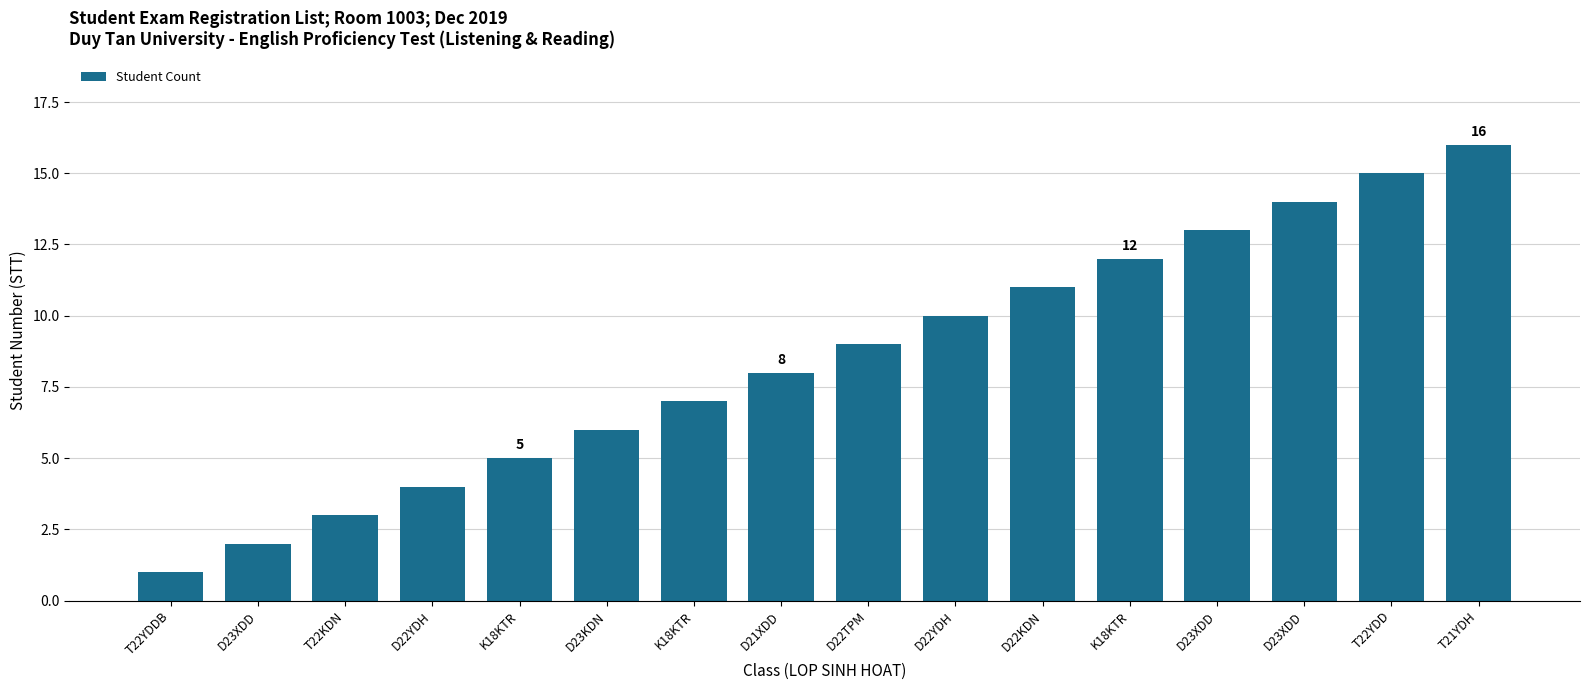

What is the difference between the maximum and second lowest values?

14